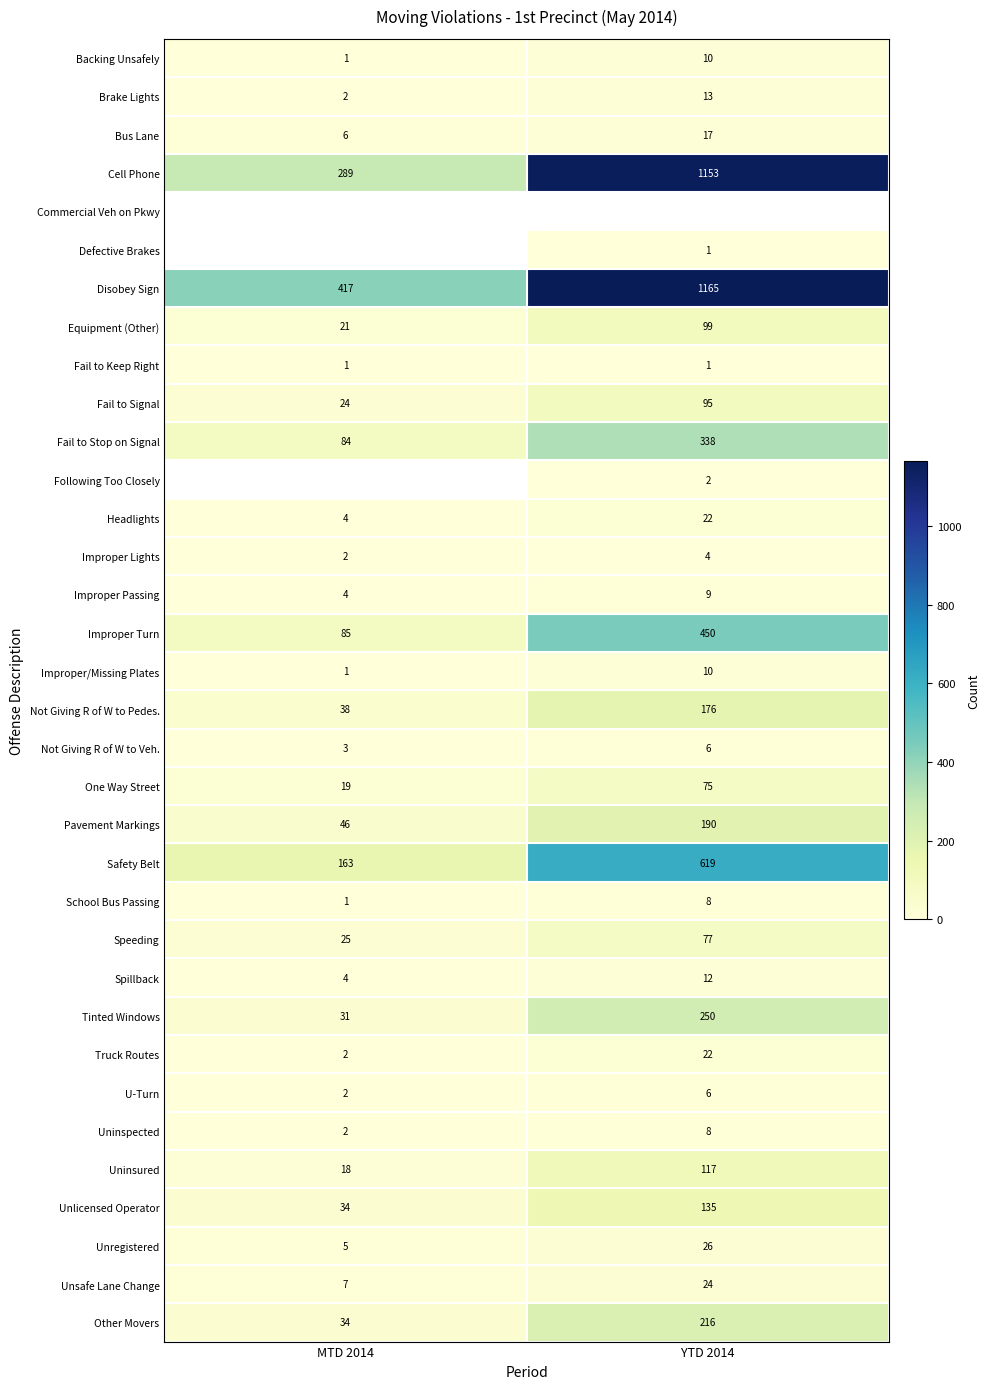

Where is Improper Turn nearest to the value 267?

MTD 2014